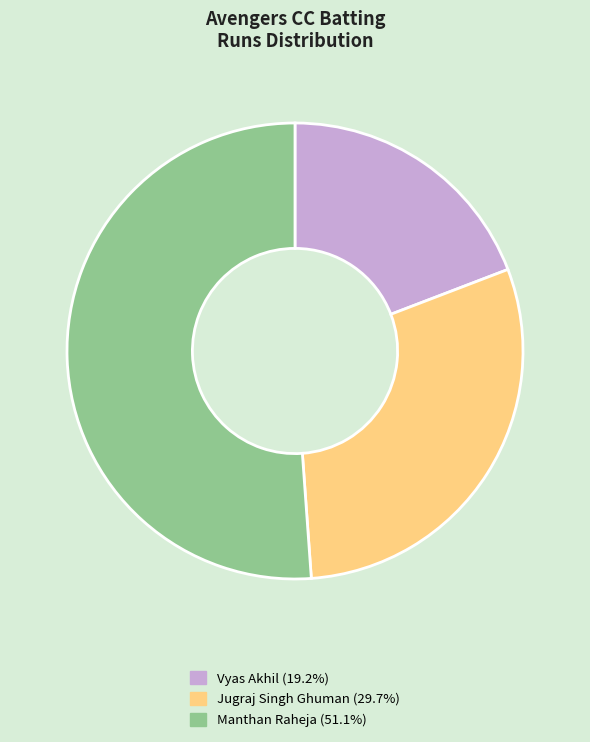

Is there a majority slice in this chart?

Yes